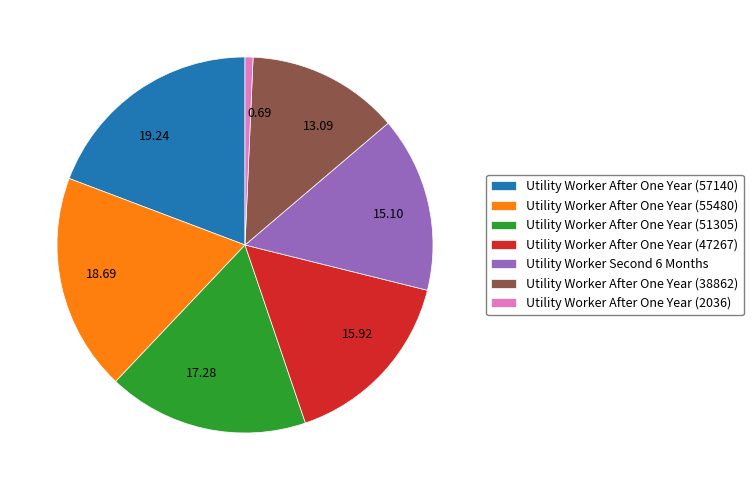

Which slice is the largest?

Utility Worker After One Year (57140)